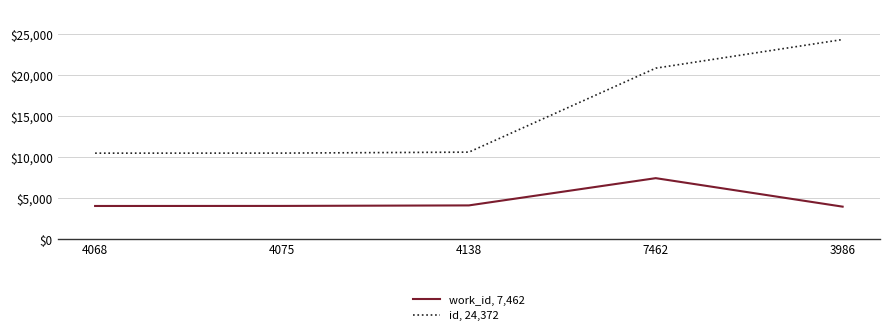

Which series has the largest total across all categories?

id, 24,372